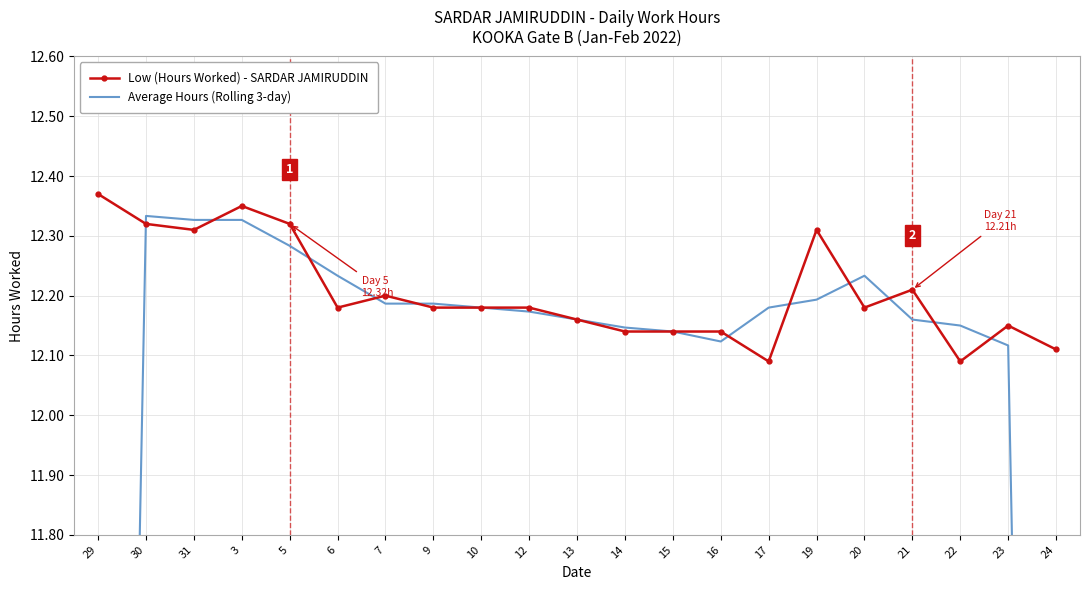

Is this an area chart (filled region under the line)?

No